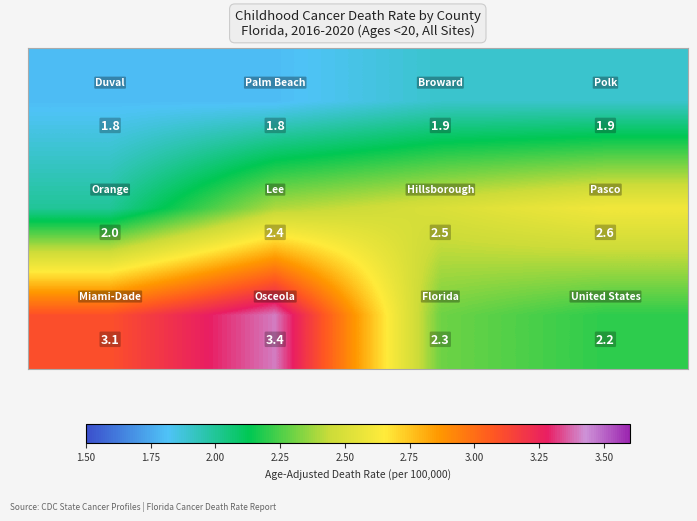

What is the smallest value displayed?

1.8